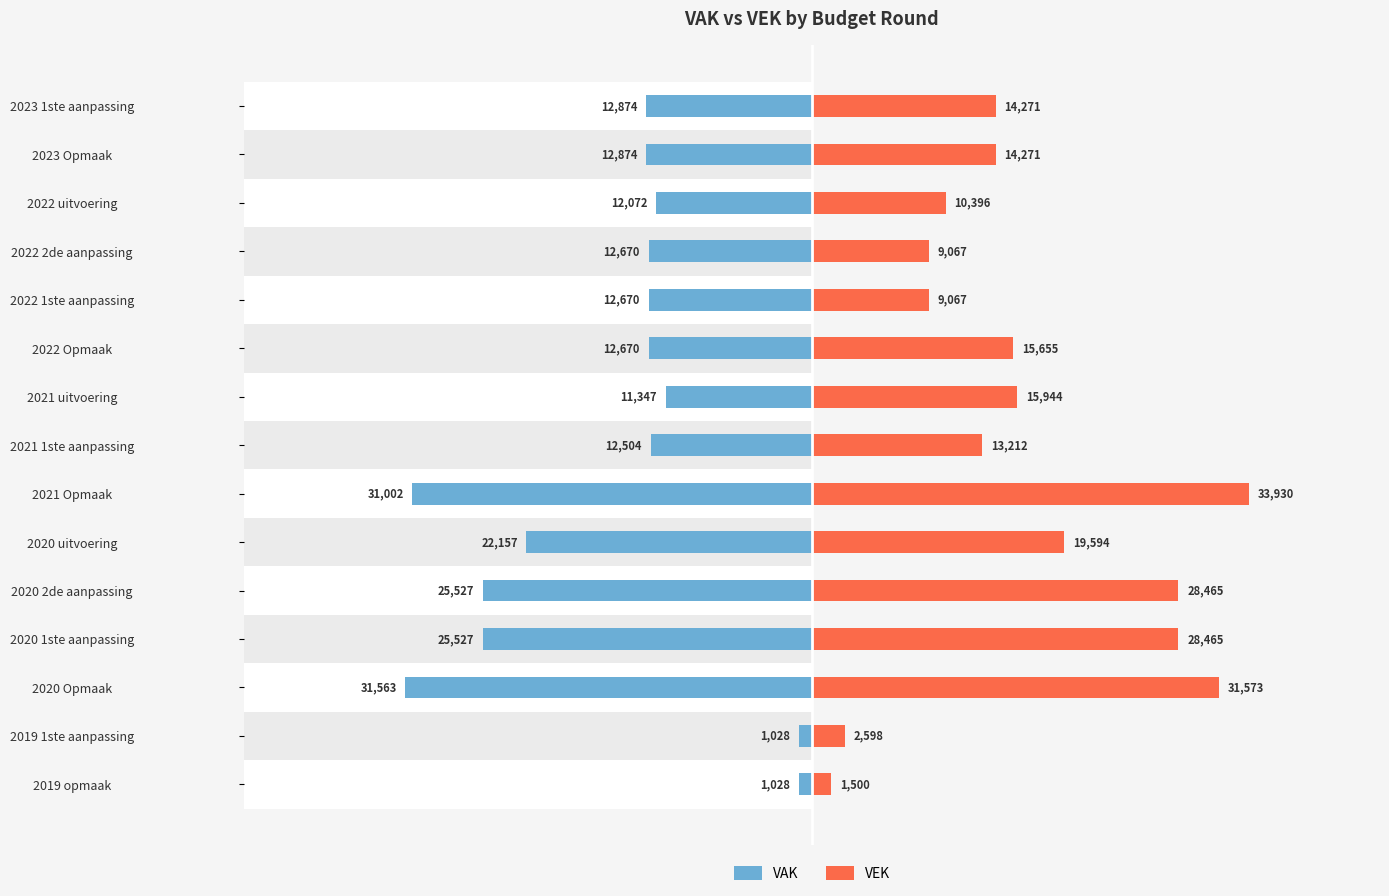

How many values in the VAK series are below -12670?

7